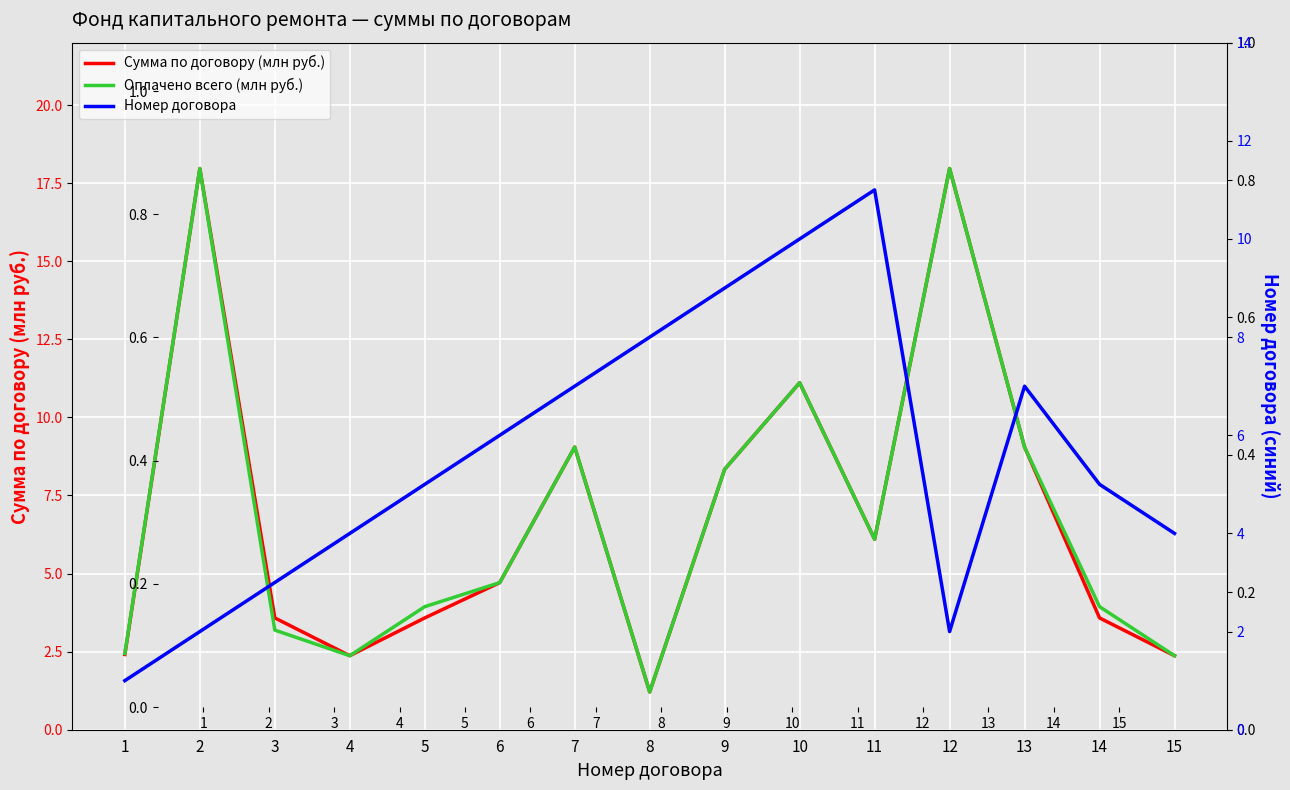

Which category has the lowest value in the Номер договора series?

1